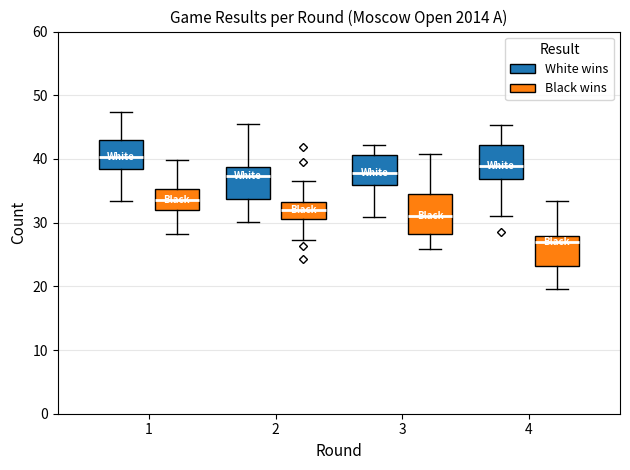

Which box's median line is the highest?

1 (White wins)